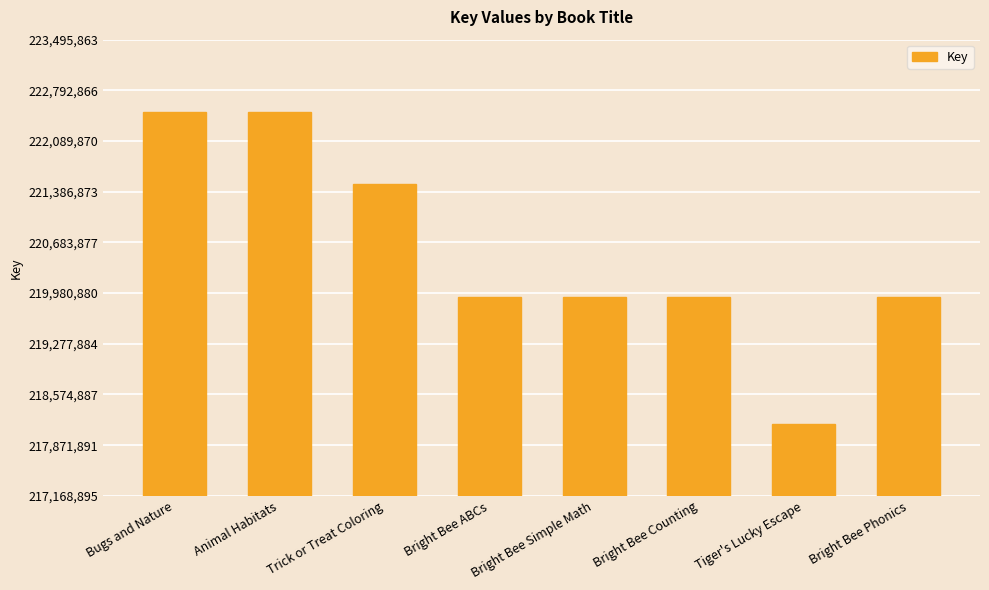

What is the greatest value displayed?

222495863